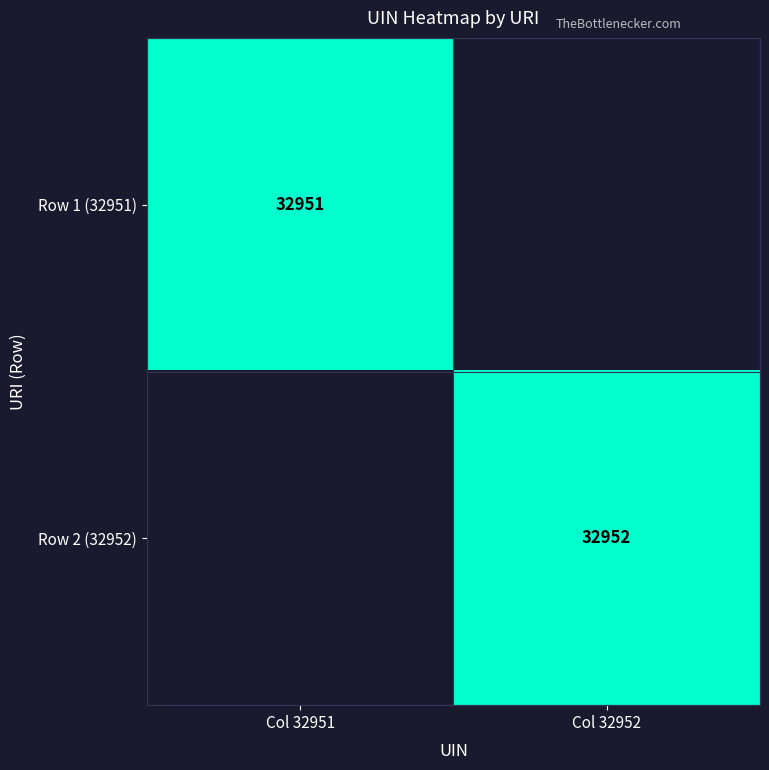

True or false: Row 2 (32952) has a value of 32952 at Col 32952.

True